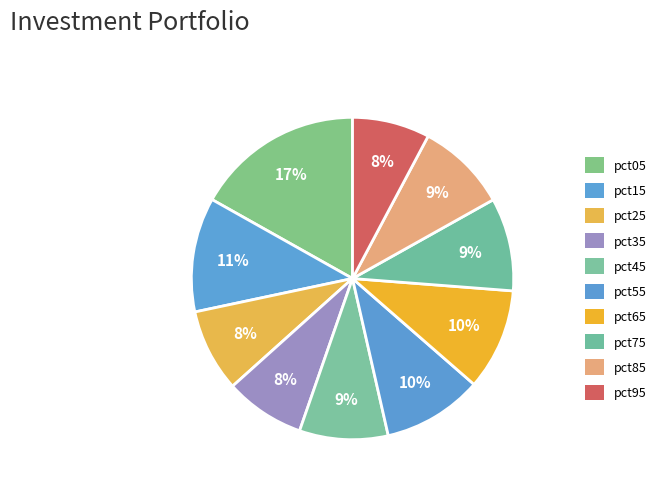

To the nearest percent, what is the combined percentage of pct35 and pct05?

25%